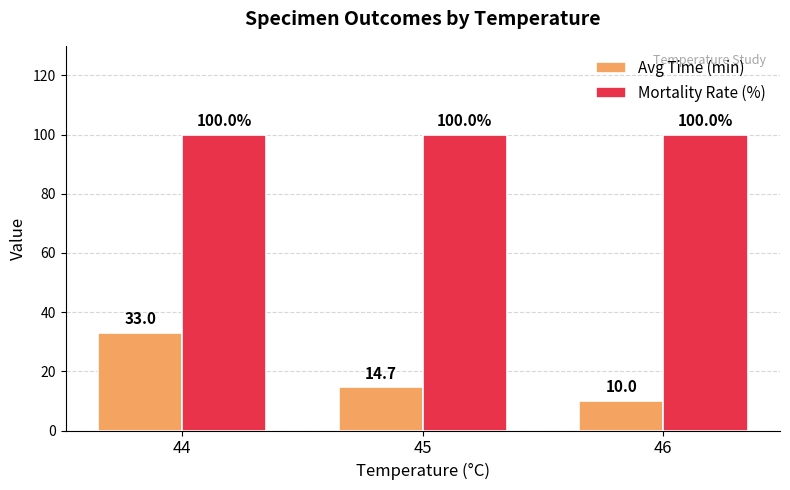

What is the average value of the Mortality Rate (%) series?

100.0